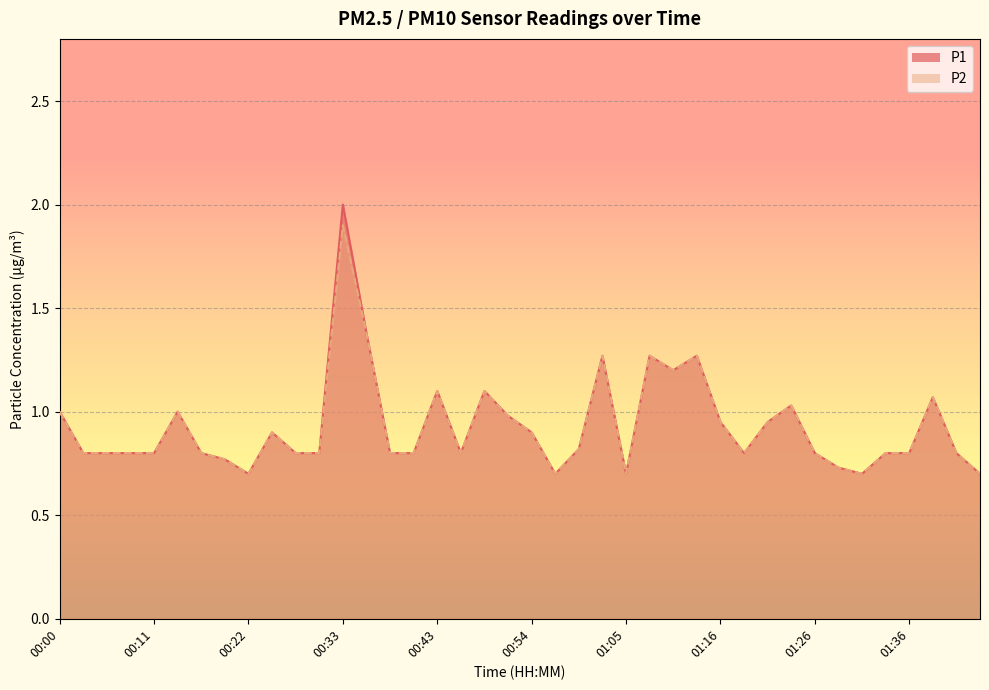

At how many categories does at least one series exceed 1?

10